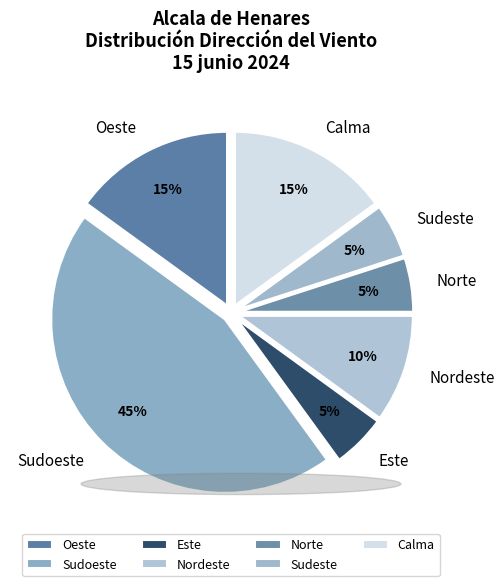

Is there a majority slice in this chart?

No